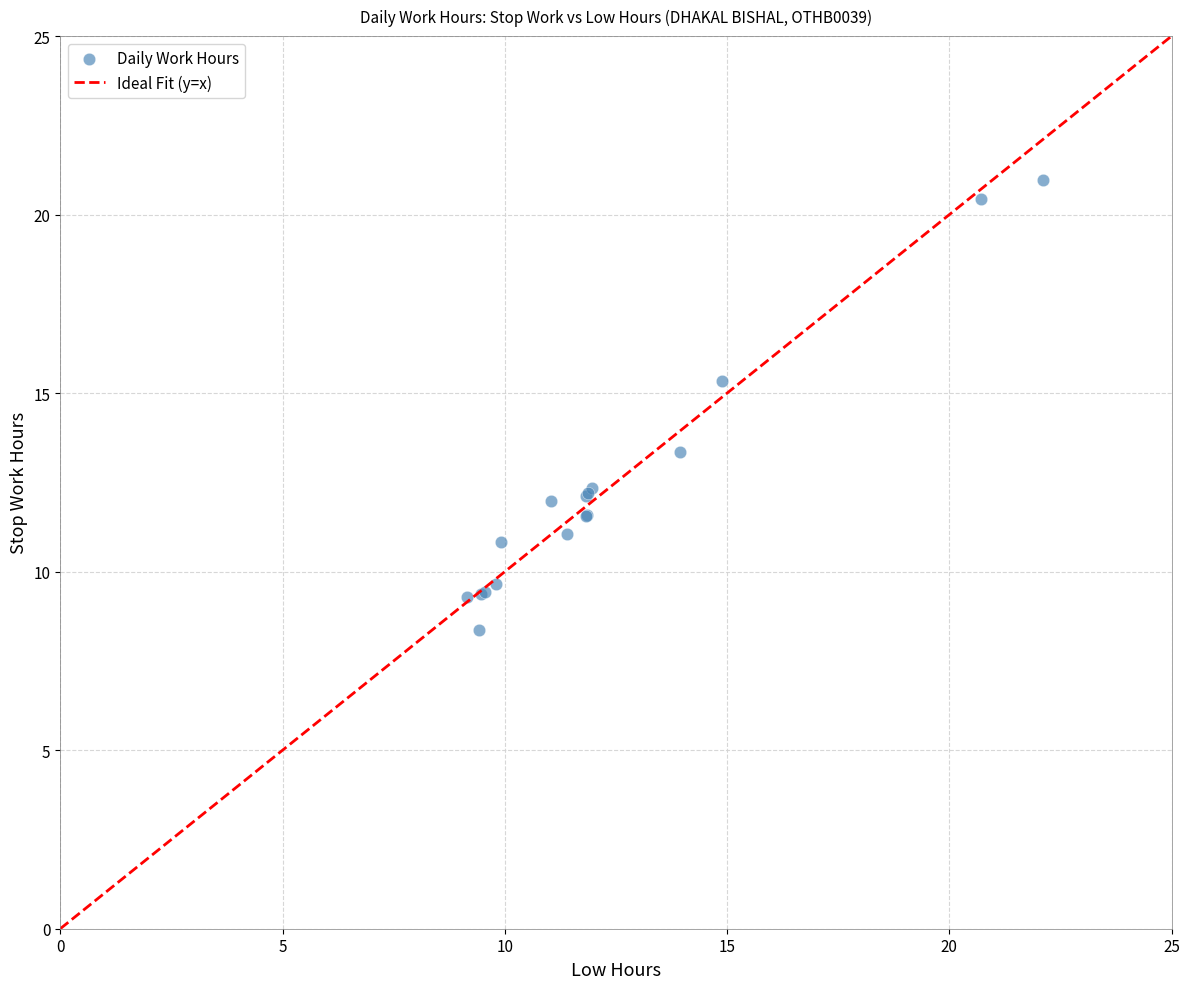

What Y value in the scatter plot is closest to 14?

13.3